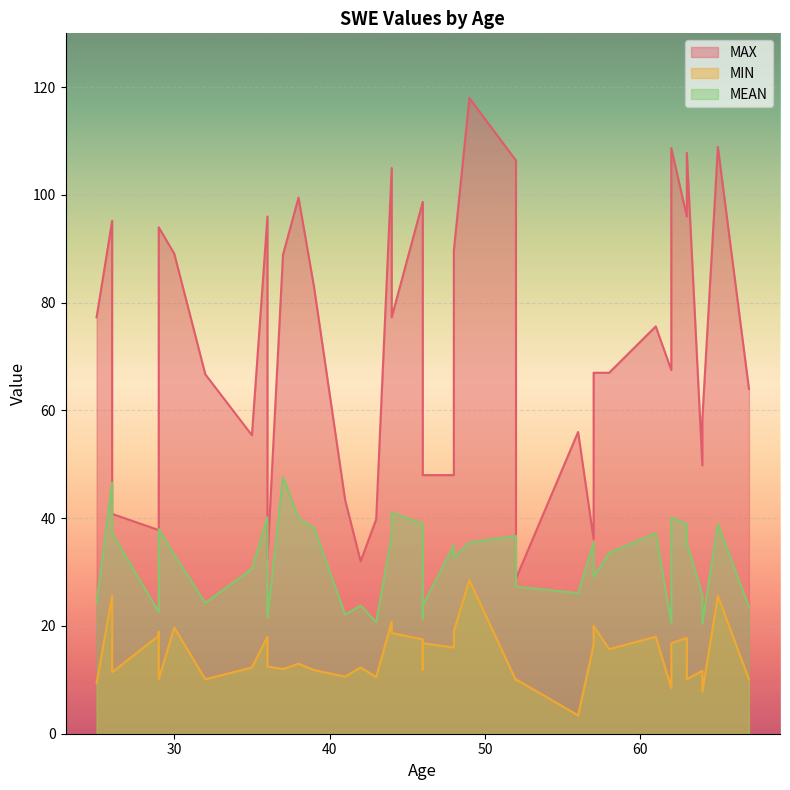

True or false: MAX has a value of 19.9 at 0.

False